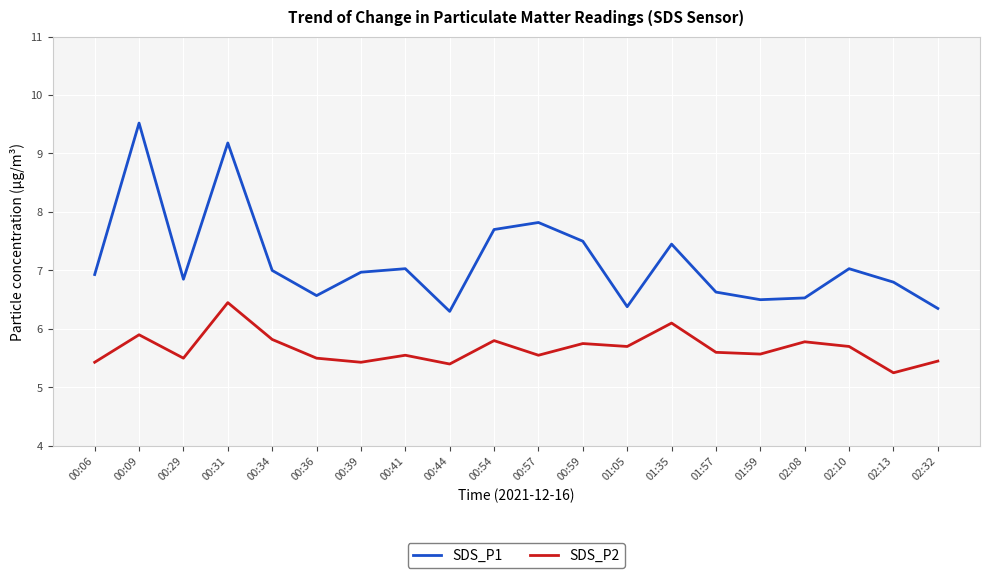

At which label is SDS_P2 closest to 5?

02:13